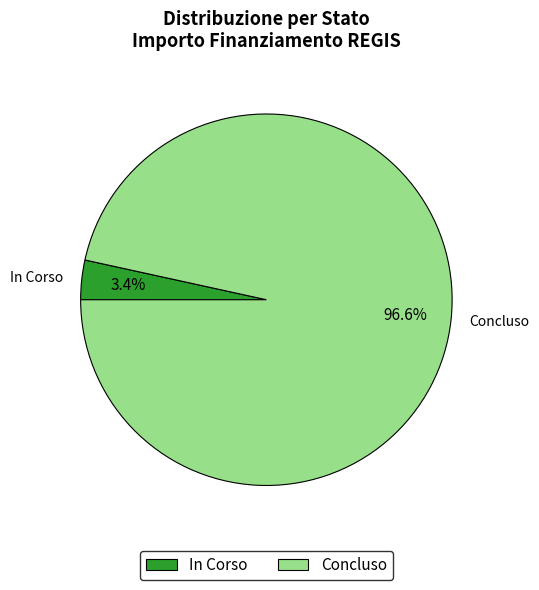

To the nearest percent, what percentage of the pie is In Corso?

3%